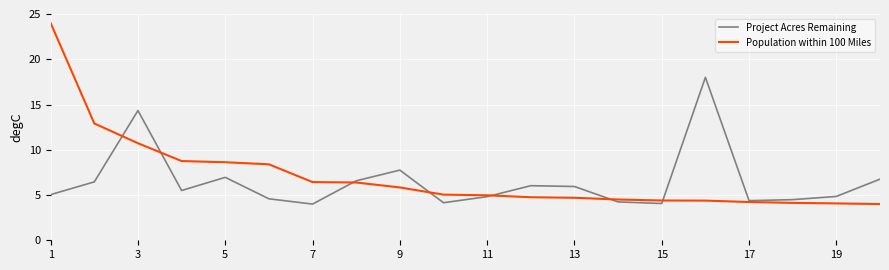

Rank the series by their maximum value, from lowest to highest.

Project Acres Remaining, Population within 100 Miles